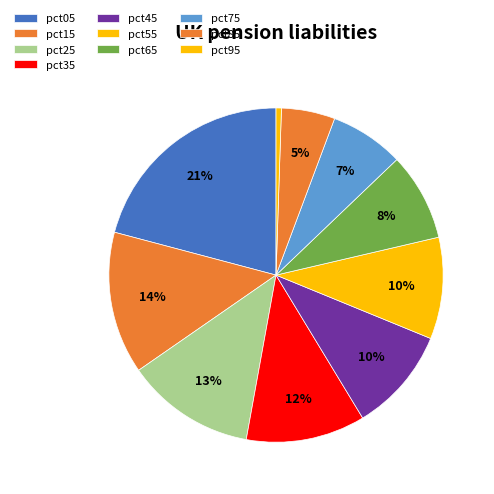

How many slices are in this pie chart?

10